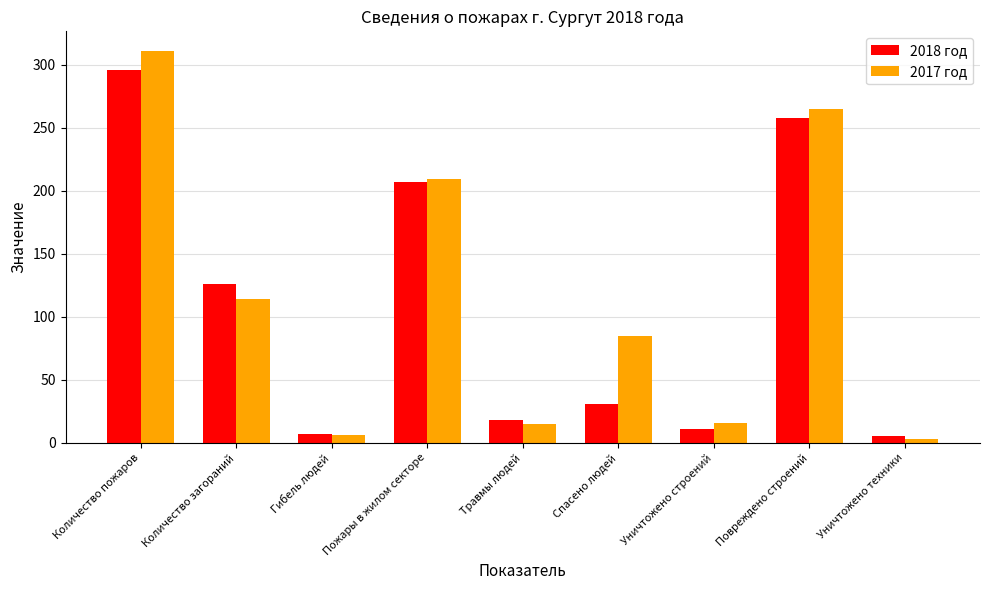

Which series has the widest spread of values?

2017 год